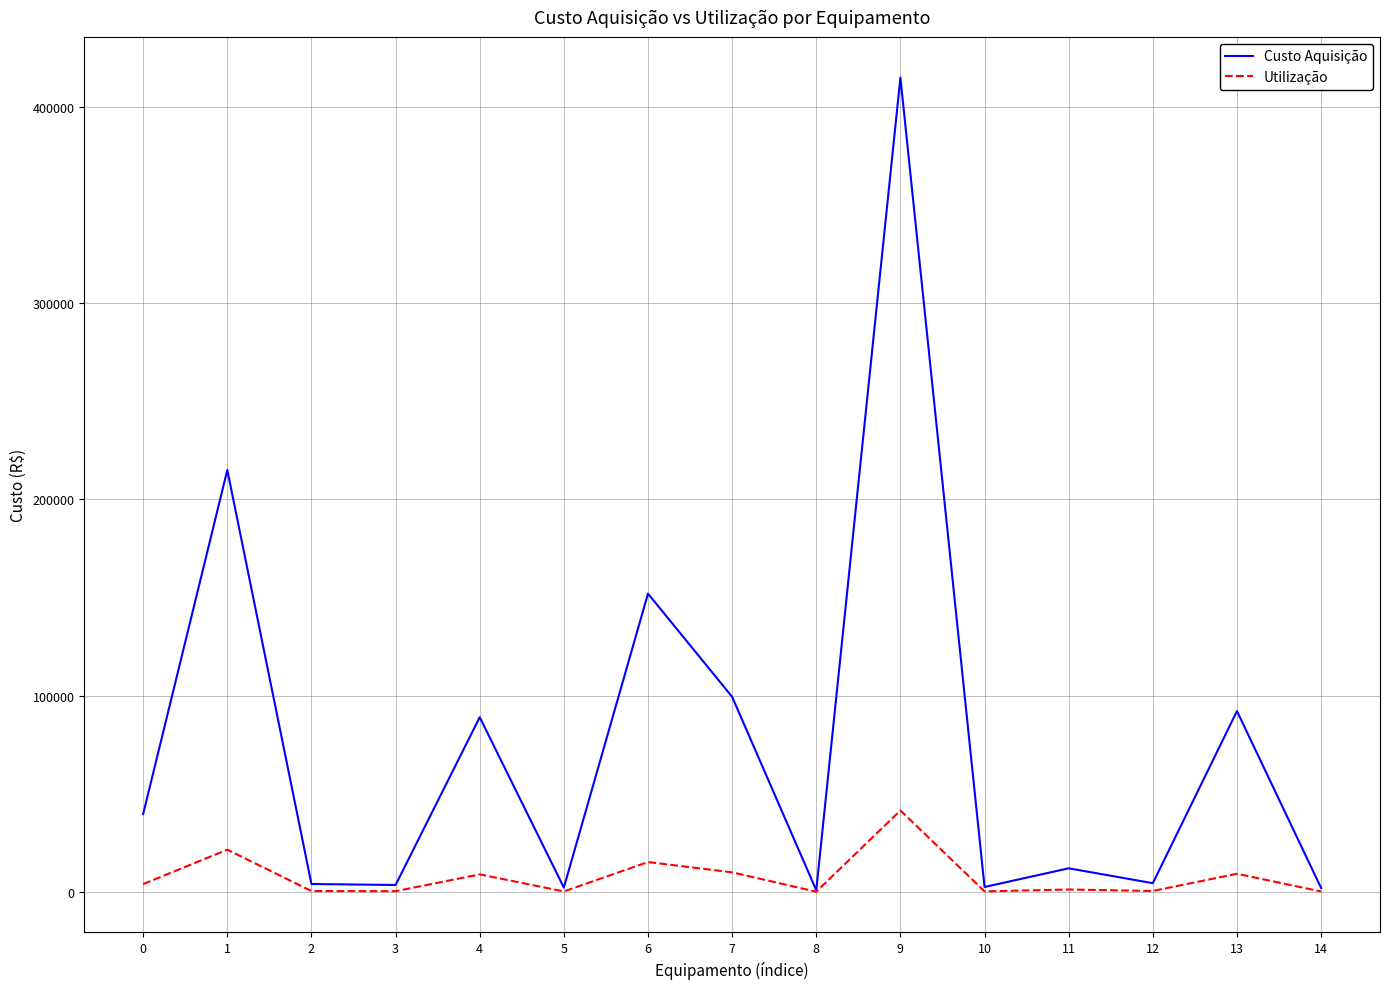

At which label does Custo Aquisição reach its peak?

9